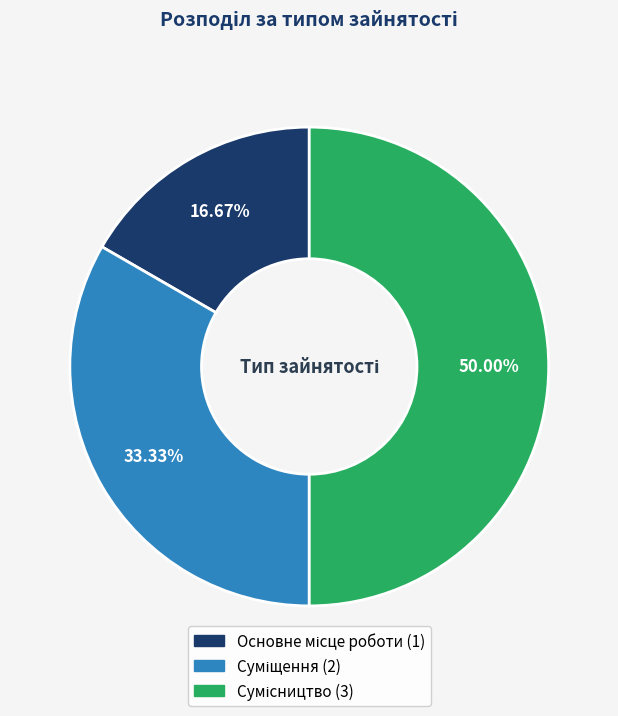

How many segments does this pie chart have?

3